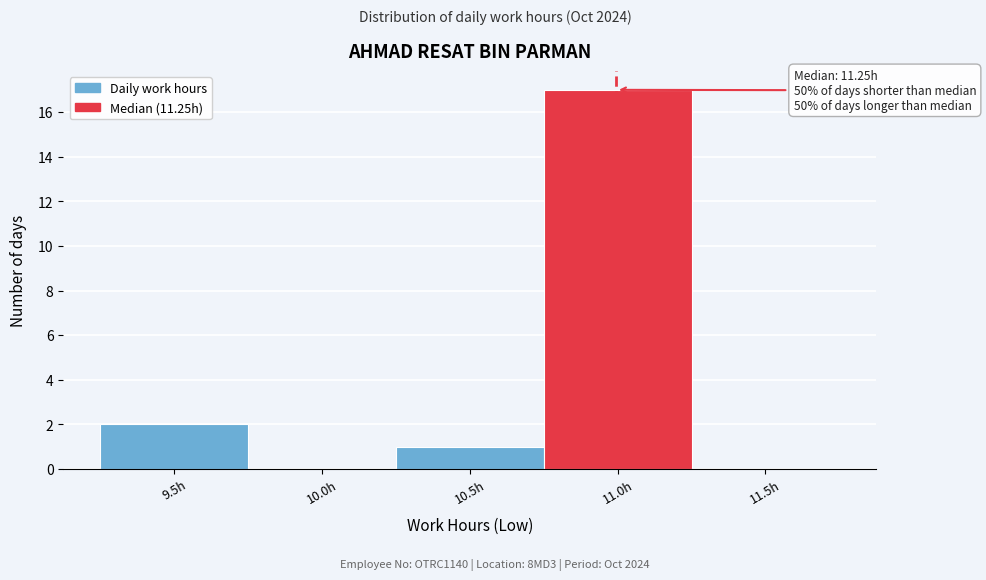

Reading right to left, transcribe all the data shown in this chart.

11.5h=0	11.0h=17	10.5h=1	10.0h=0	9.5h=2